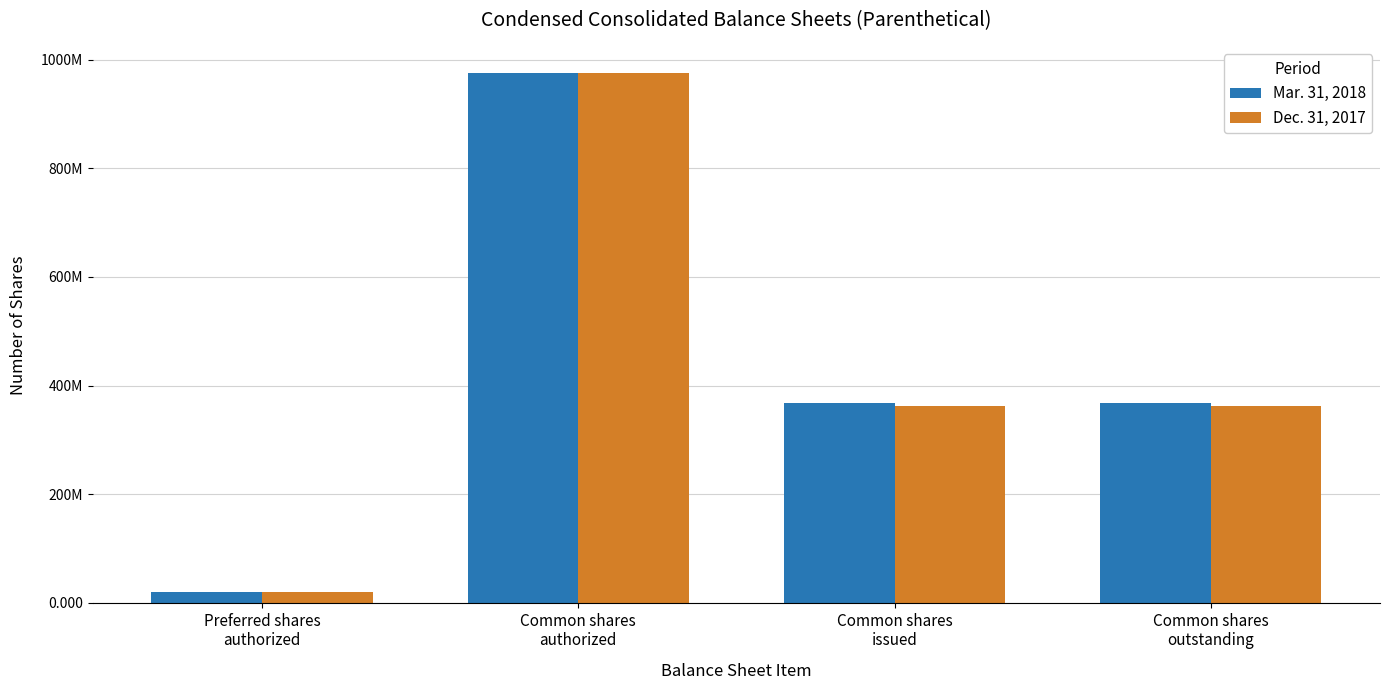

Rank the series at Common shares
outstanding from highest to lowest value.

Mar. 31, 2018, Dec. 31, 2017